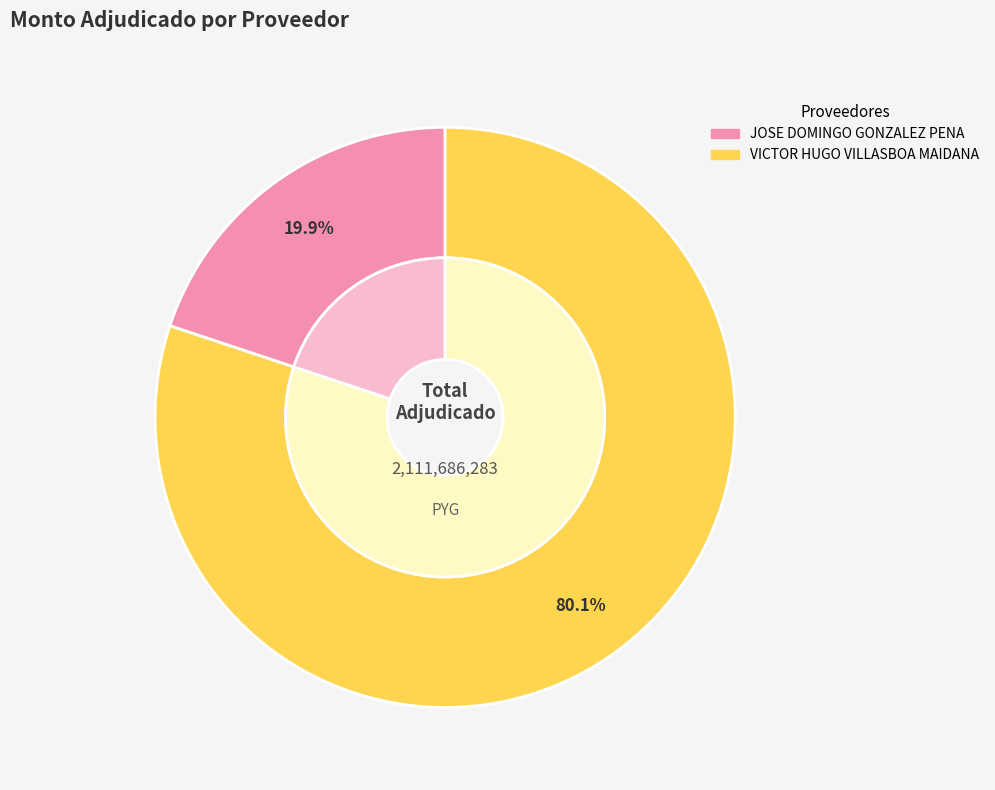

To the nearest percent, what is the difference between the largest and smallest slice percentages?

60%